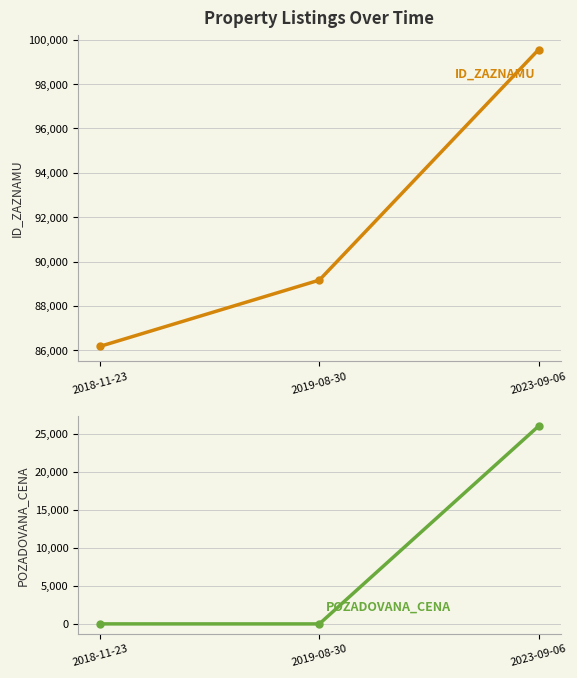

Rank the series by their average value, from lowest to highest.

POZADOVANA_CENA, ID_ZAZNAMU